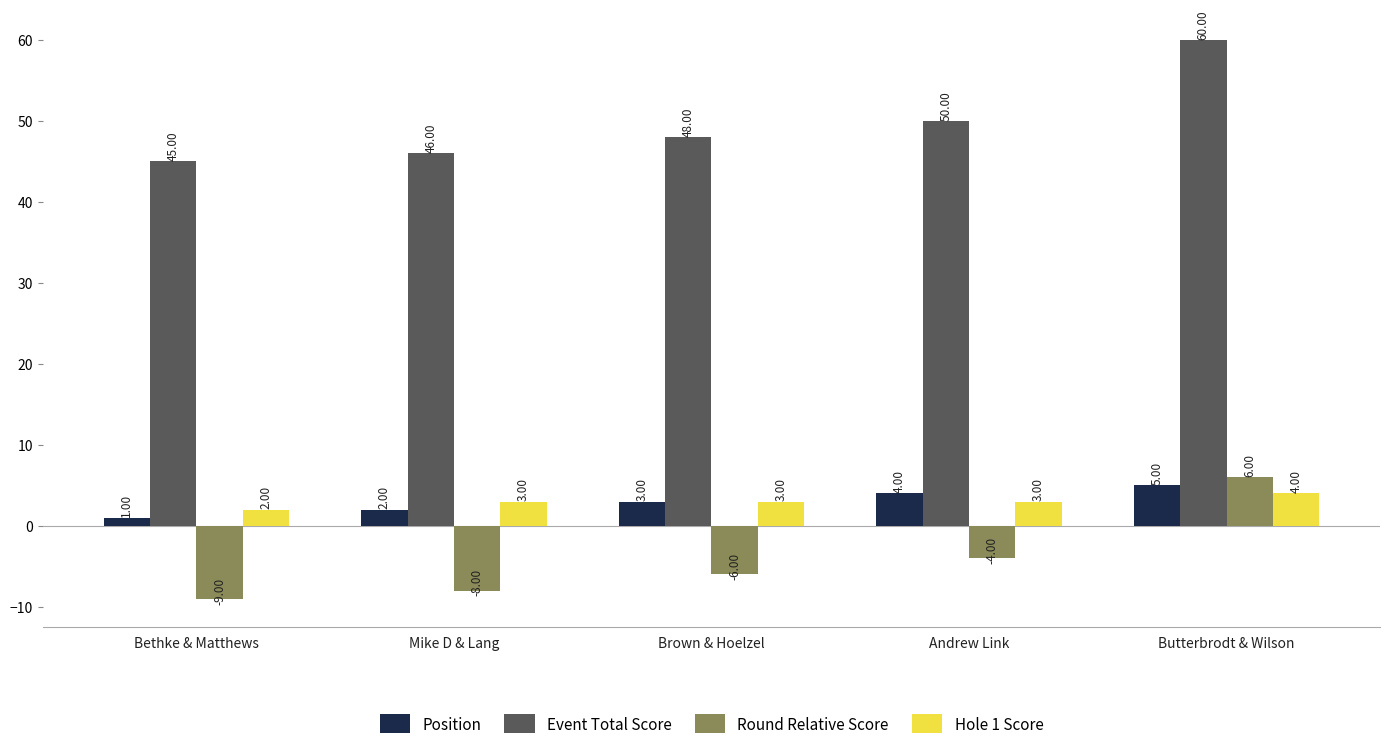

What is the value of the Hole 1 Score bar at the 2nd from the left?

3